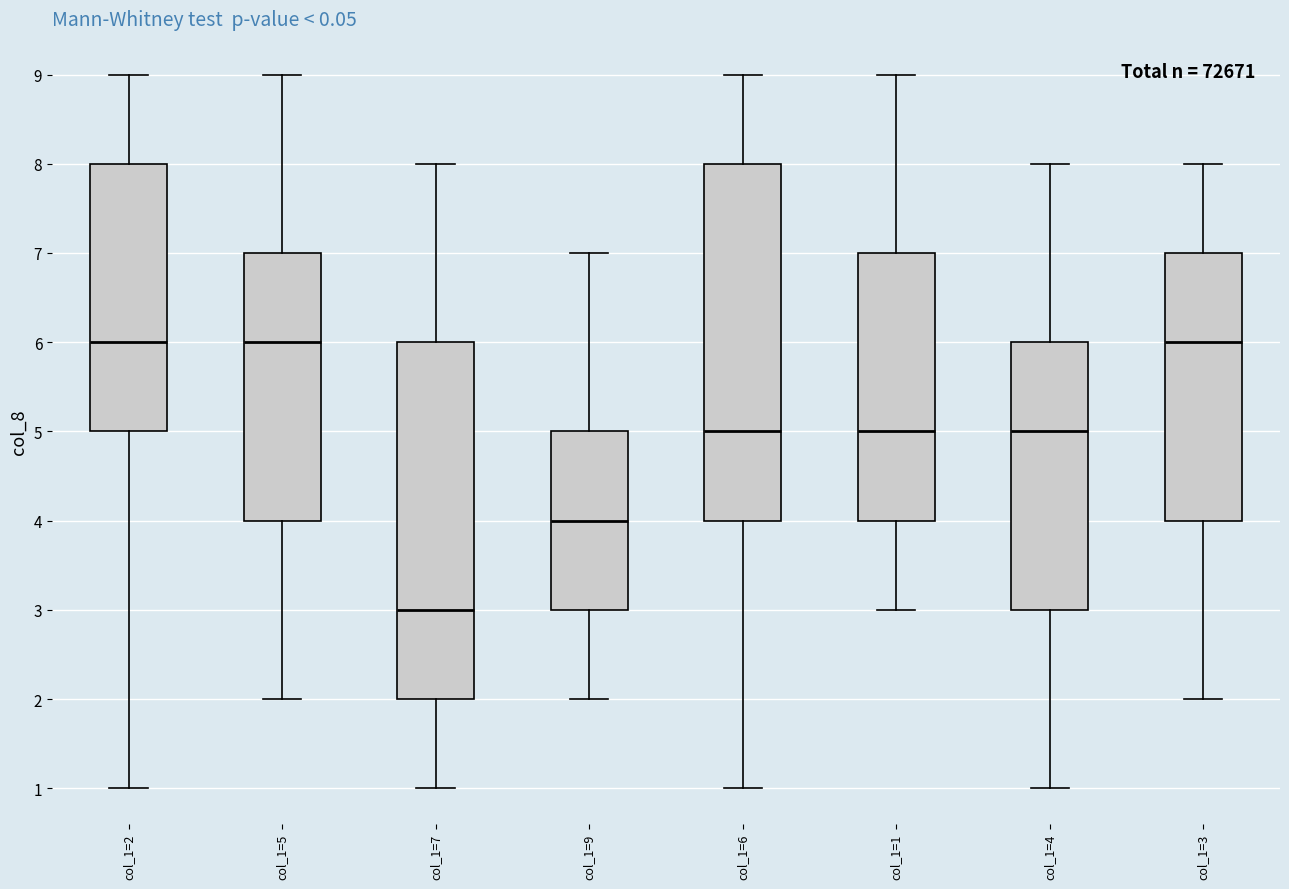

Where is the lower edge of the box for col_1=5 on the y-axis? The values are not printed on the chart, so give them approximately, as read against the axis.

4